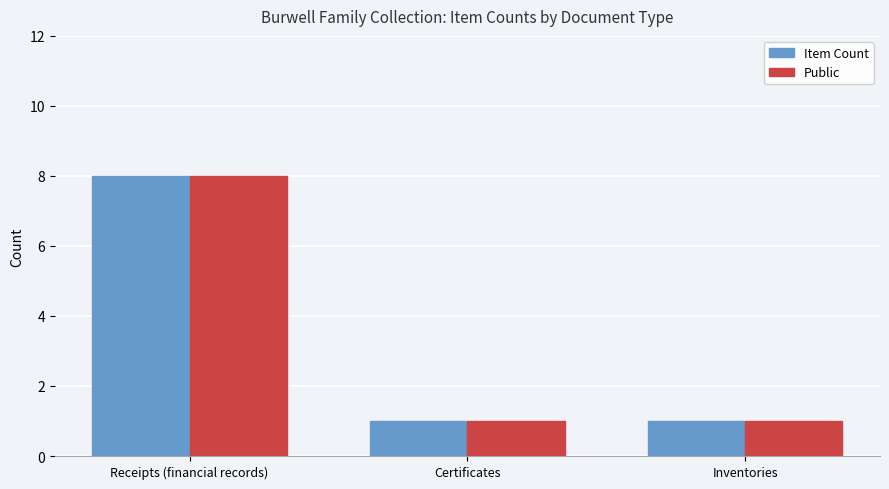

At which category is the sum across all series the highest?

Receipts (financial records)